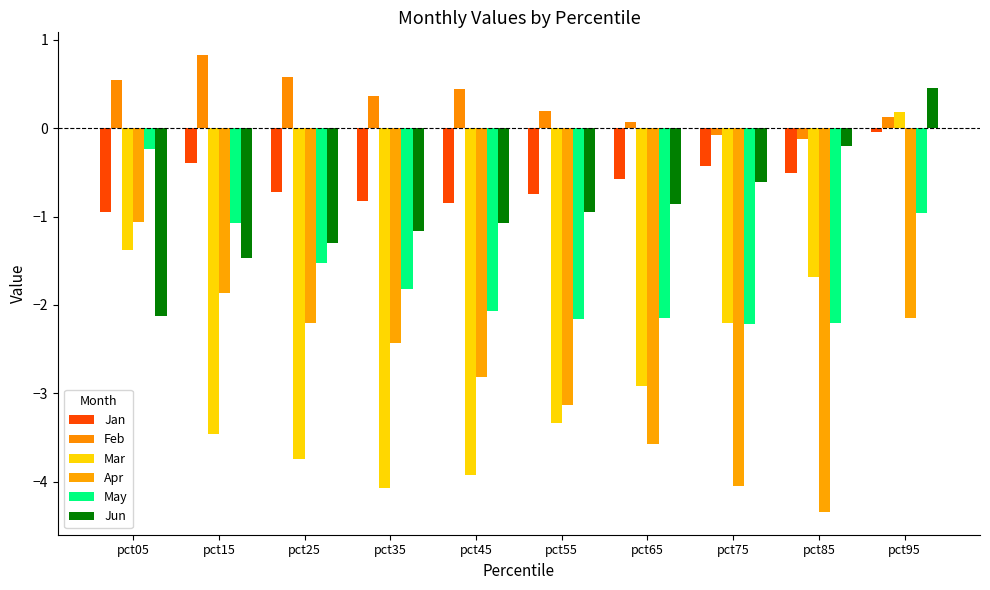

List the series in order of their peak value, lowest first.

Apr, May, Jan, Mar, Jun, Feb